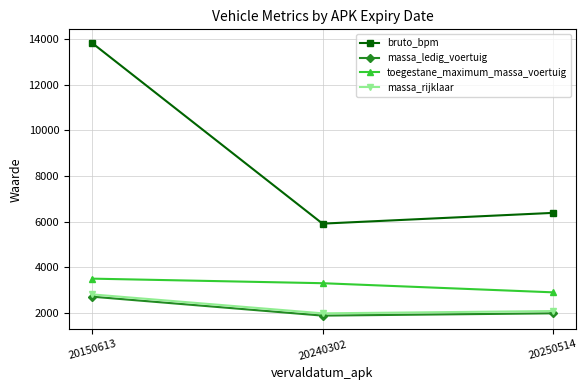

How many lines are shown in the chart?

4